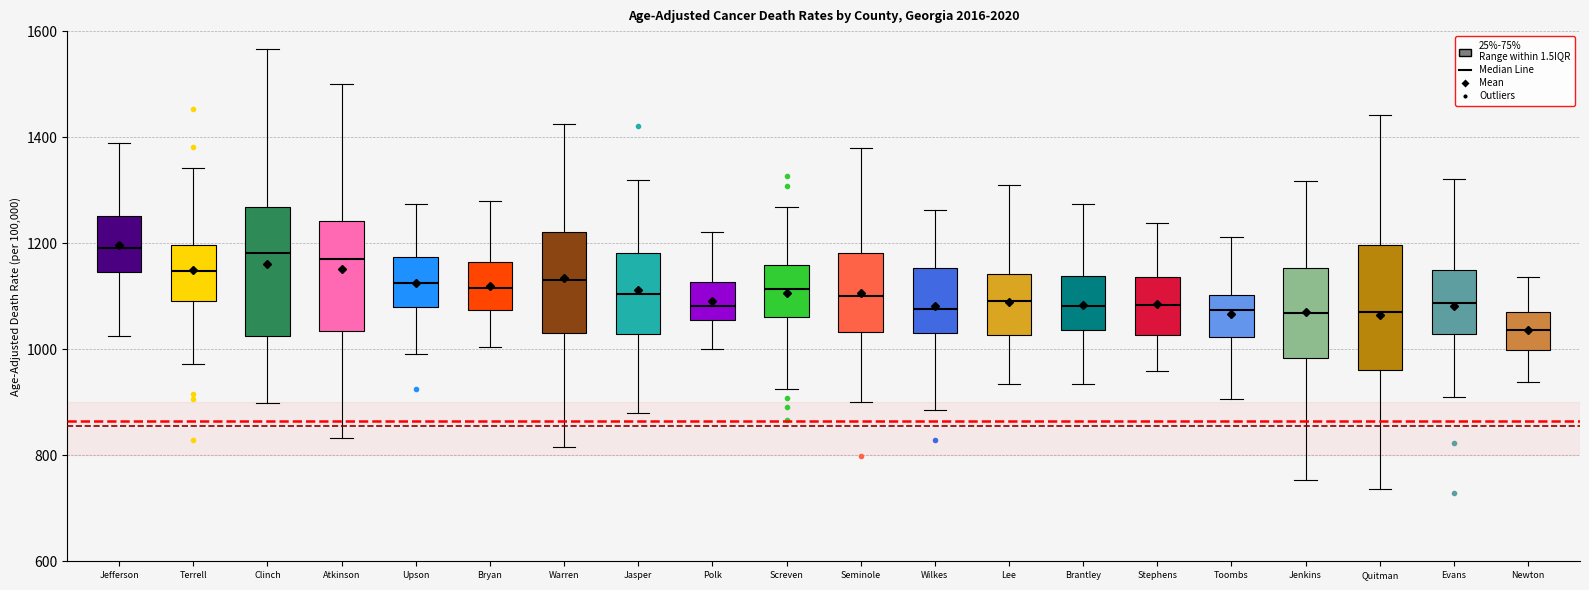

Reading left to right, transcribe this box plot: for each box, give where its median line is, the range the box spans, and where its two whiskers end, as read against the y-axis. The values are not printed on the chart, so give them approximately, as read against the axis.

Jefferson: median 1200, box 1140 to 1260, whiskers 1020 to 1380
Terrell: median 1140, box 1100 to 1200, whiskers 980 to 1340
Clinch: median 1180, box 1020 to 1260, whiskers 900 to 1560
Atkinson: median 1160, box 1040 to 1240, whiskers 840 to 1500
Upson: median 1120, box 1080 to 1180, whiskers 1000 to 1280
Bryan: median 1120, box 1080 to 1160, whiskers 1000 to 1280
Warren: median 1140, box 1040 to 1220, whiskers 820 to 1420
Jasper: median 1100, box 1020 to 1180, whiskers 880 to 1320
Polk: median 1080, box 1060 to 1120, whiskers 1000 to 1220
Screven: median 1120, box 1060 to 1160, whiskers 920 to 1260
Seminole: median 1100, box 1040 to 1180, whiskers 900 to 1380
Wilkes: median 1080, box 1020 to 1160, whiskers 880 to 1260
Lee: median 1100, box 1020 to 1140, whiskers 940 to 1320
Brantley: median 1080, box 1040 to 1140, whiskers 940 to 1280
Stephens: median 1080, box 1020 to 1140, whiskers 960 to 1240
Toombs: median 1080, box 1020 to 1100, whiskers 900 to 1220
Jenkins: median 1060, box 980 to 1160, whiskers 760 to 1320
Quitman: median 1080, box 960 to 1200, whiskers 740 to 1440
Evans: median 1080, box 1020 to 1140, whiskers 920 to 1320
Newton: median 1040, box 1000 to 1080, whiskers 940 to 1140